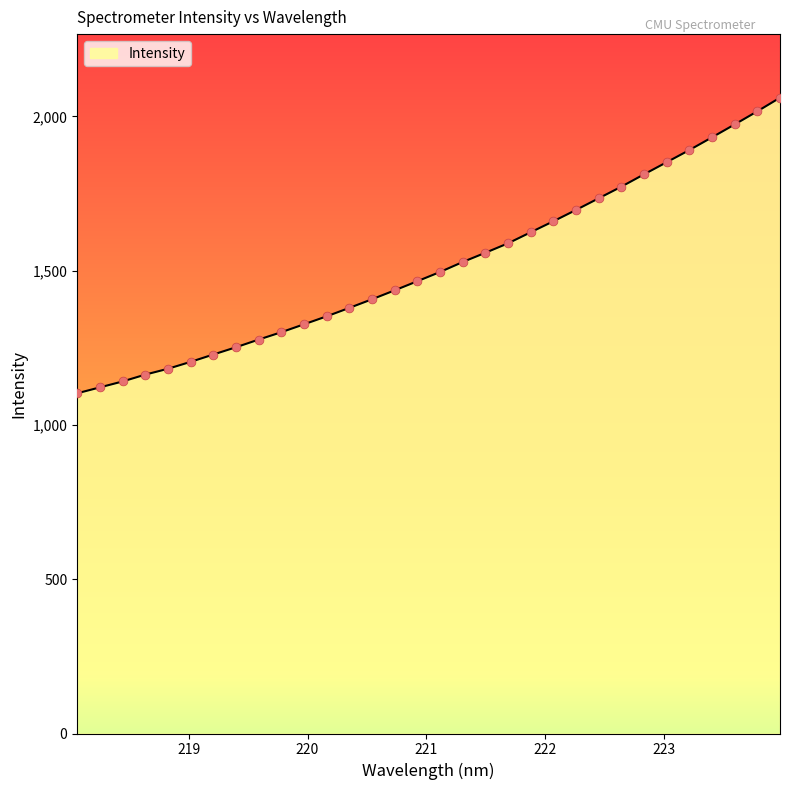

What is the greatest value displayed?

2060.6